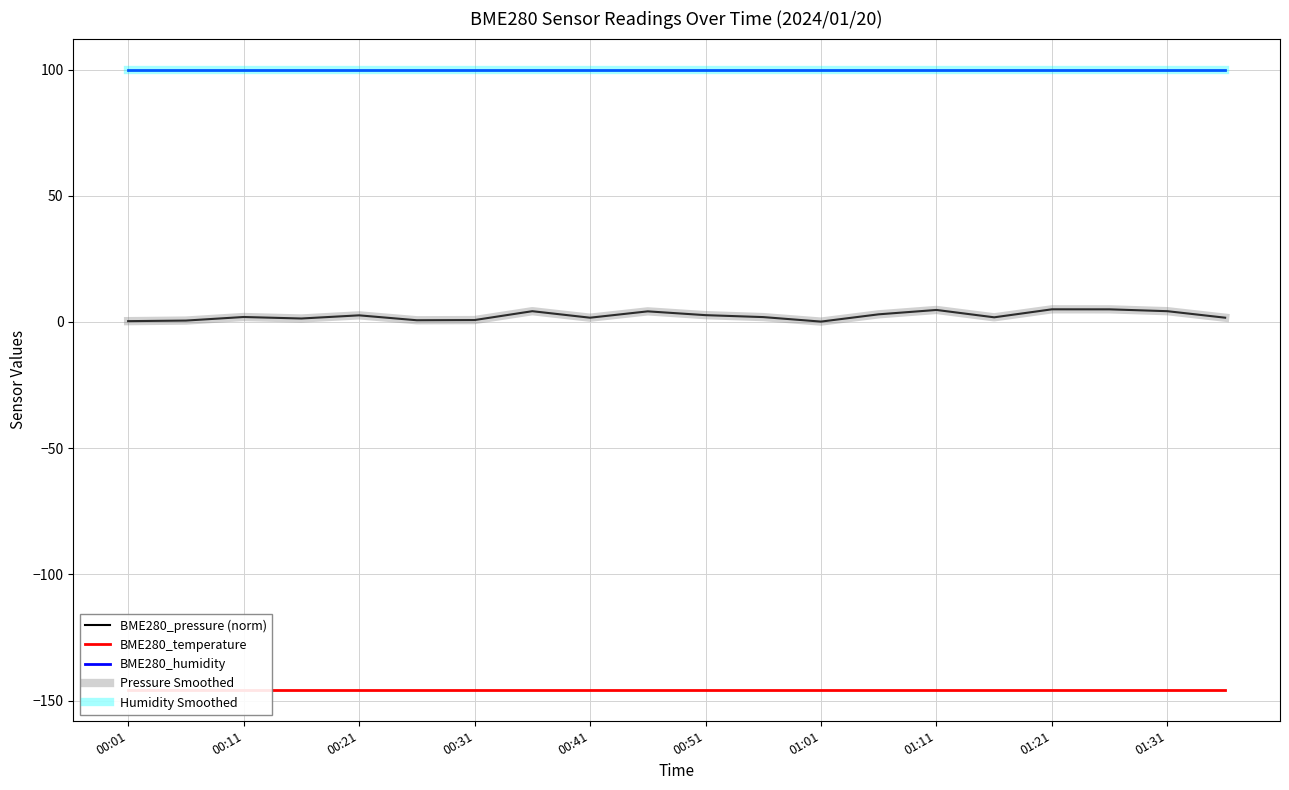

What is the average value of the BME280_temperature series?

-145.7